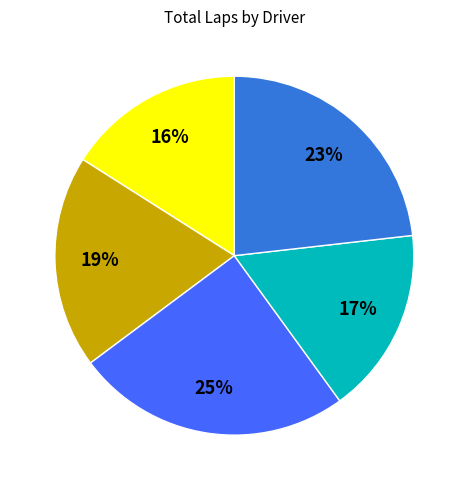

To the nearest percent, what is the average slice percentage?

20%